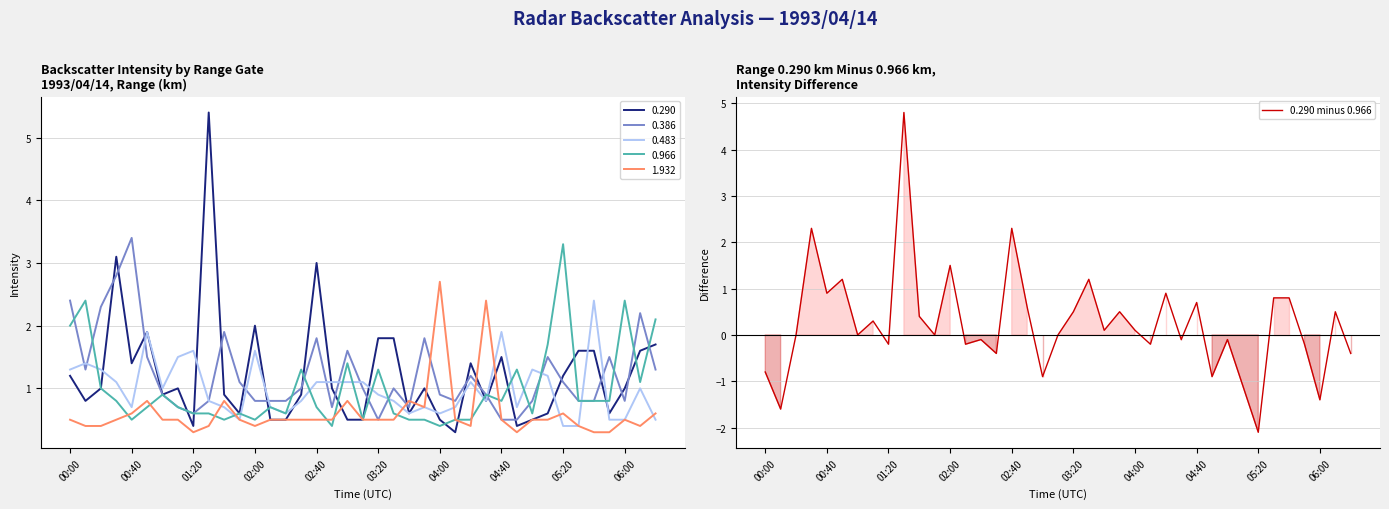

What is the difference between the maximum and minimum values?

6.9